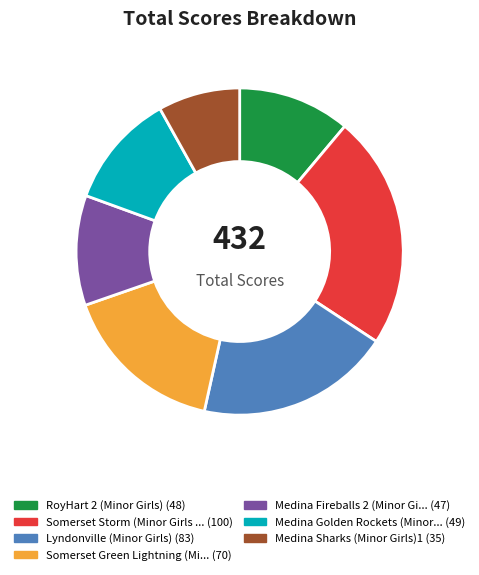

Is there any slice that represents more than half of the pie?

No